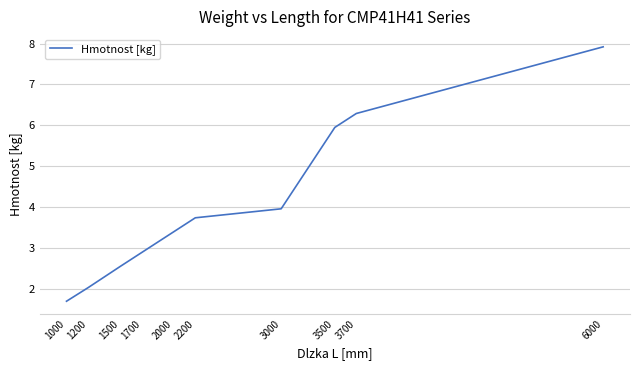

List the labels in order of value, smallest first.

1000, 1200, 1500, 1700, 2000, 2200, 3000, 3500, 3700, 6000